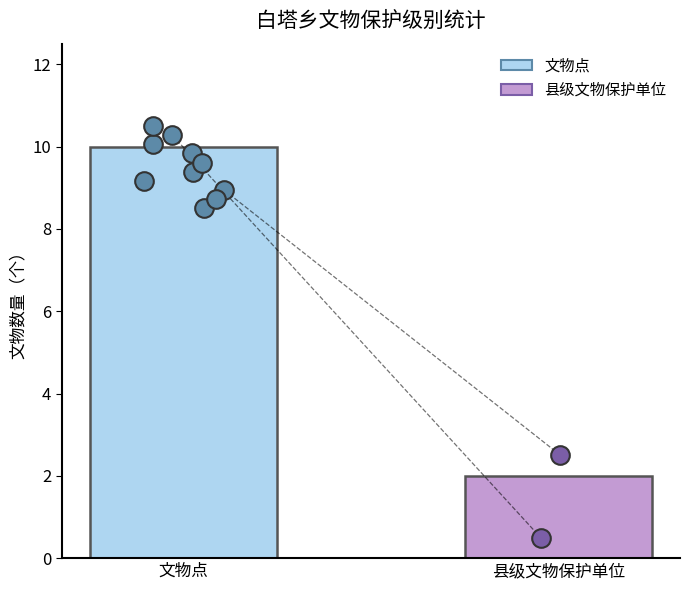

What is the change in value from 文物点 to 县级文物保护单位?

-8